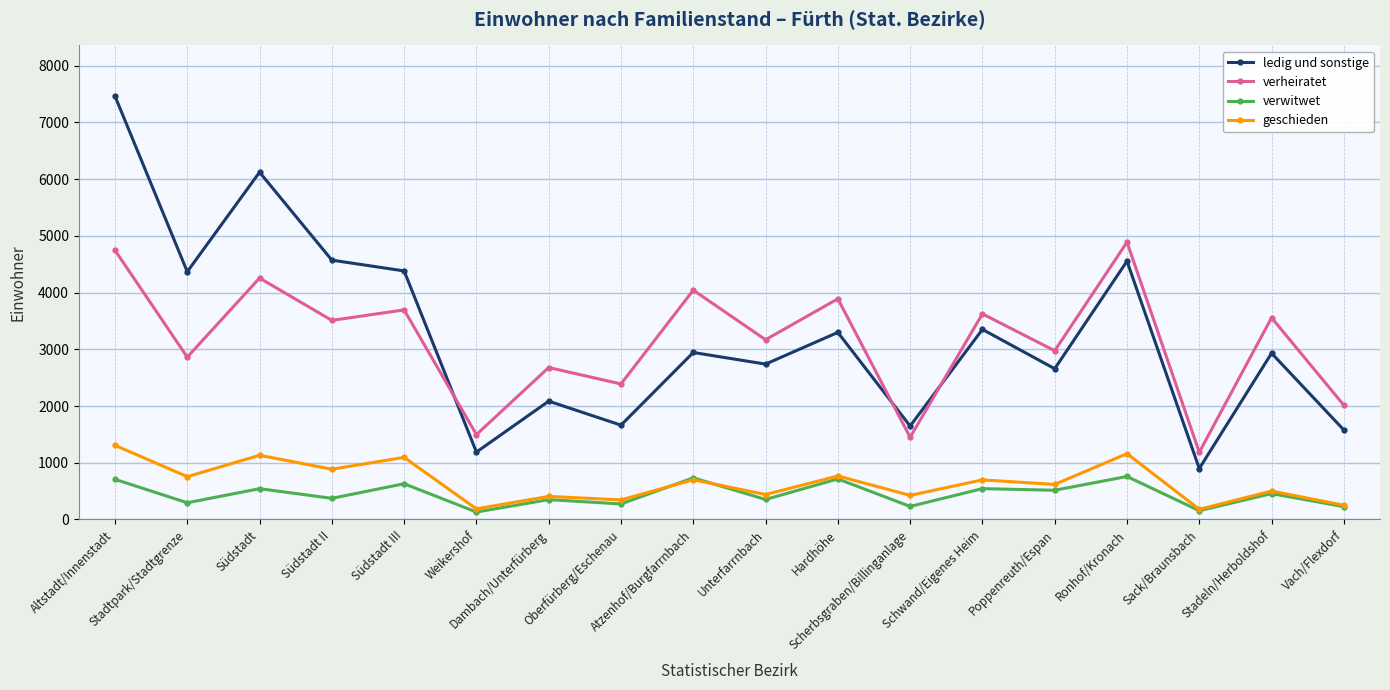

Read the verheiratet value at Atzenhof/Burgfarrnbach, to the nearest 10.

4040